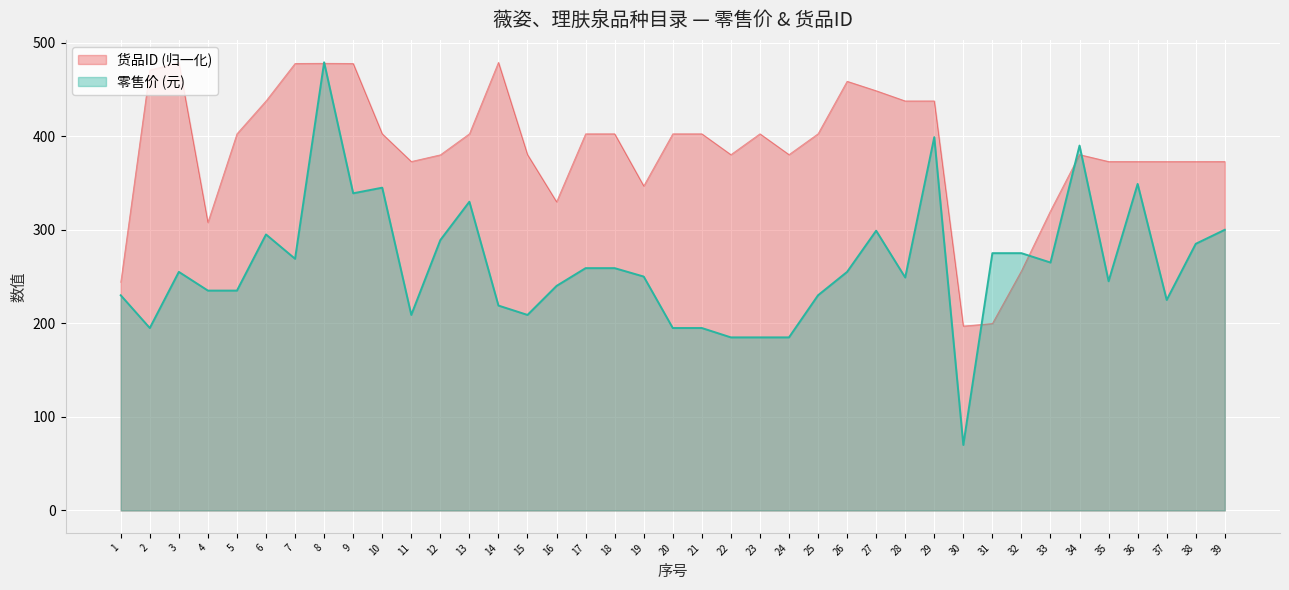

At 1, list the series in order from largest to smallest.

货品ID (归一化), 零售价 (元)